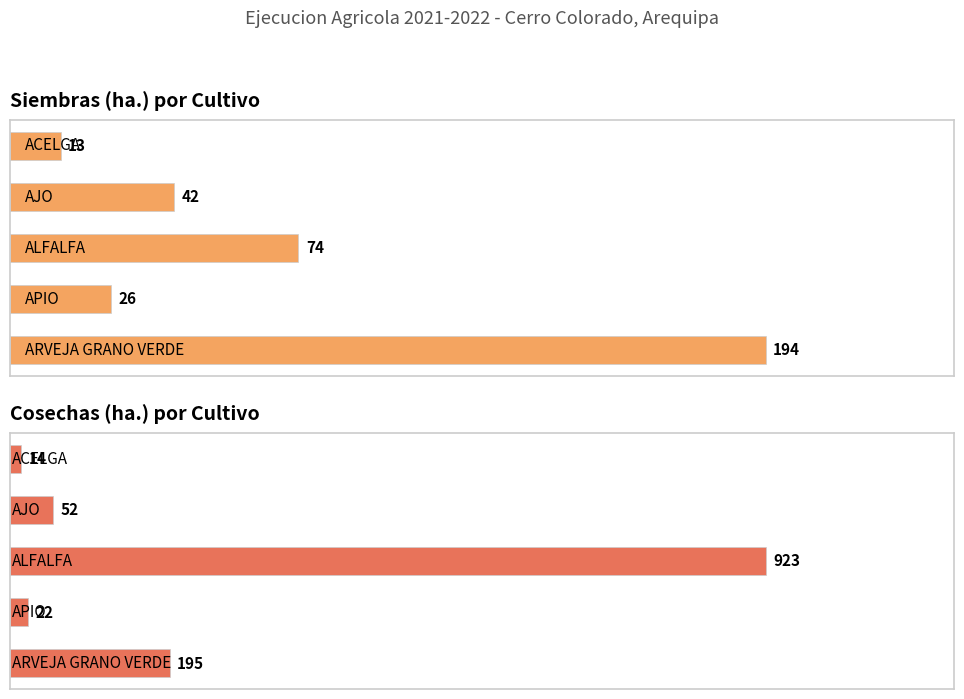

Is the value of Cosechas (ha.) at 2 greater than the value of Siembras (ha.) at 1?

Yes